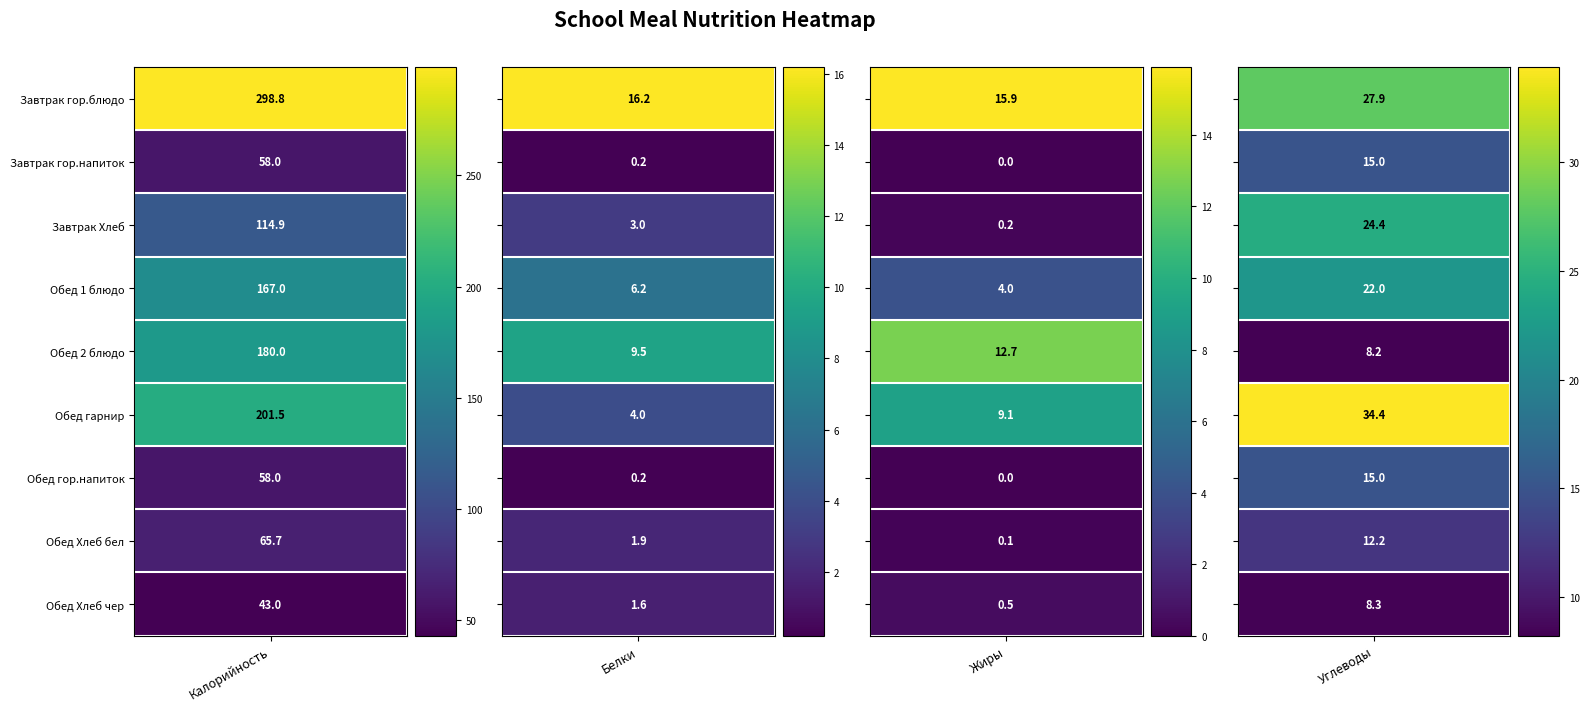

What is the difference between the maximum and second lowest values in the Жиры series?

15.9